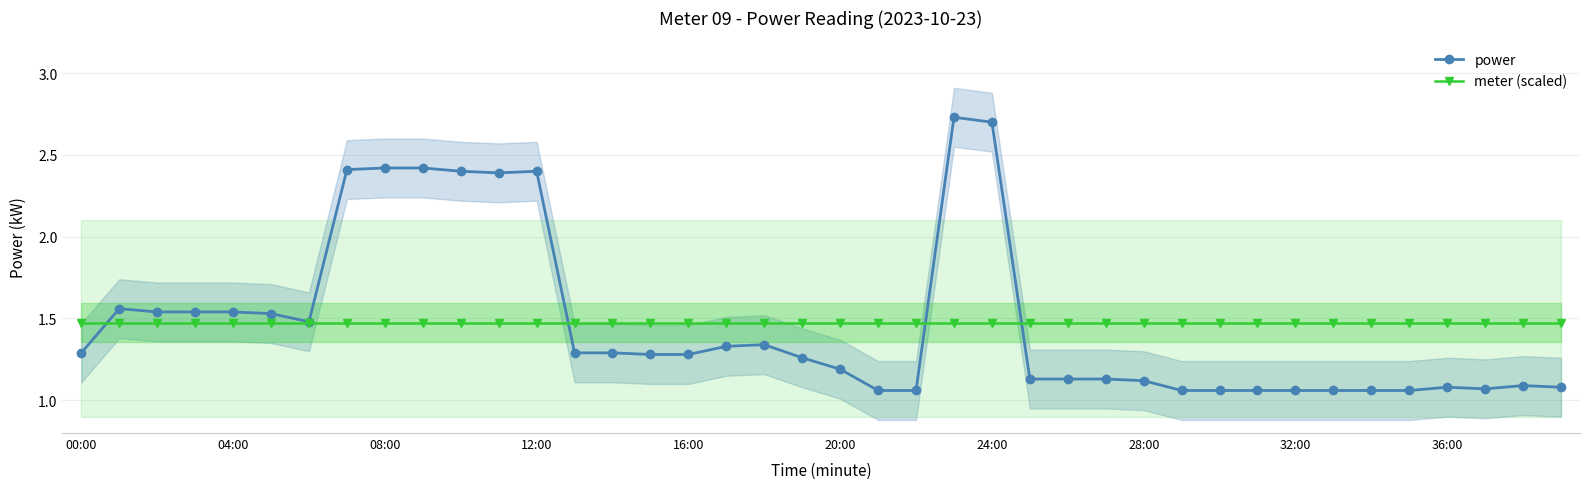

True or false: power has more than 0 points higher than both neighbors.

True